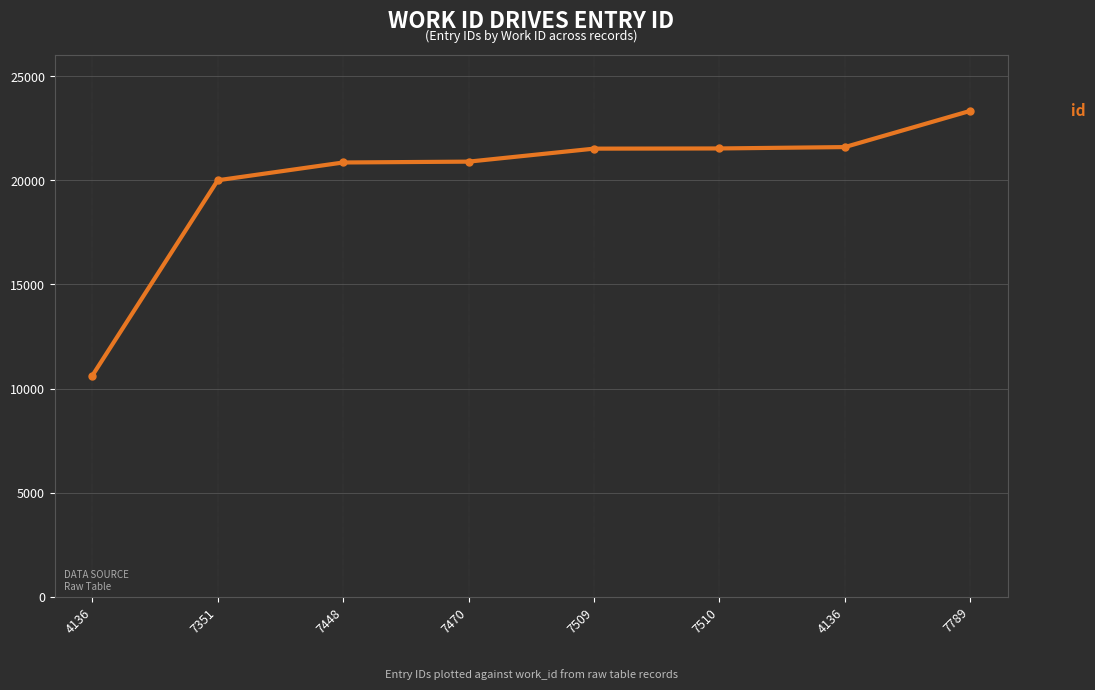

The value at 7509 is 32173. True or false?

False